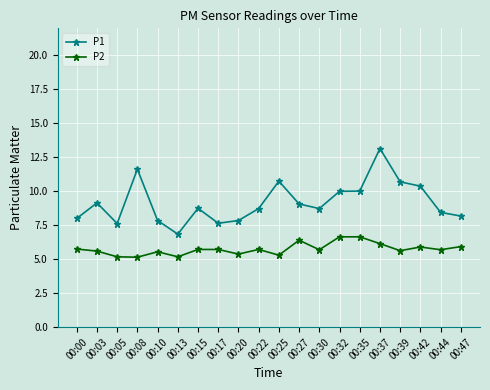

What is the value of the P1 point at the 14th from the left?

10.0